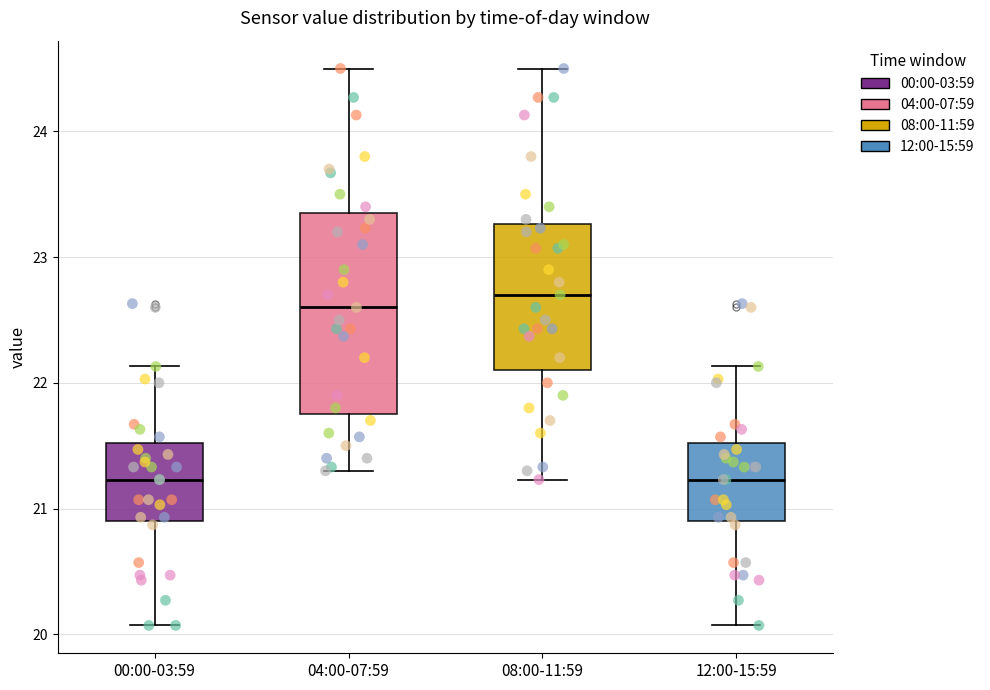

Reading left to right, transcribe this box plot: for each box, give where its median line is, the range the box spans, and where its two whiskers end, as read against the y-axis. The values are not printed on the chart, so give them approximately, as read against the axis.

00:00-03:59: median 21.2, box 20.9 to 21.5, whiskers 20.1 to 22.1
04:00-07:59: median 22.6, box 21.8 to 23.4, whiskers 21.3 to 24.5
08:00-11:59: median 22.7, box 22.1 to 23.3, whiskers 21.2 to 24.5
12:00-15:59: median 21.2, box 20.9 to 21.5, whiskers 20.1 to 22.1